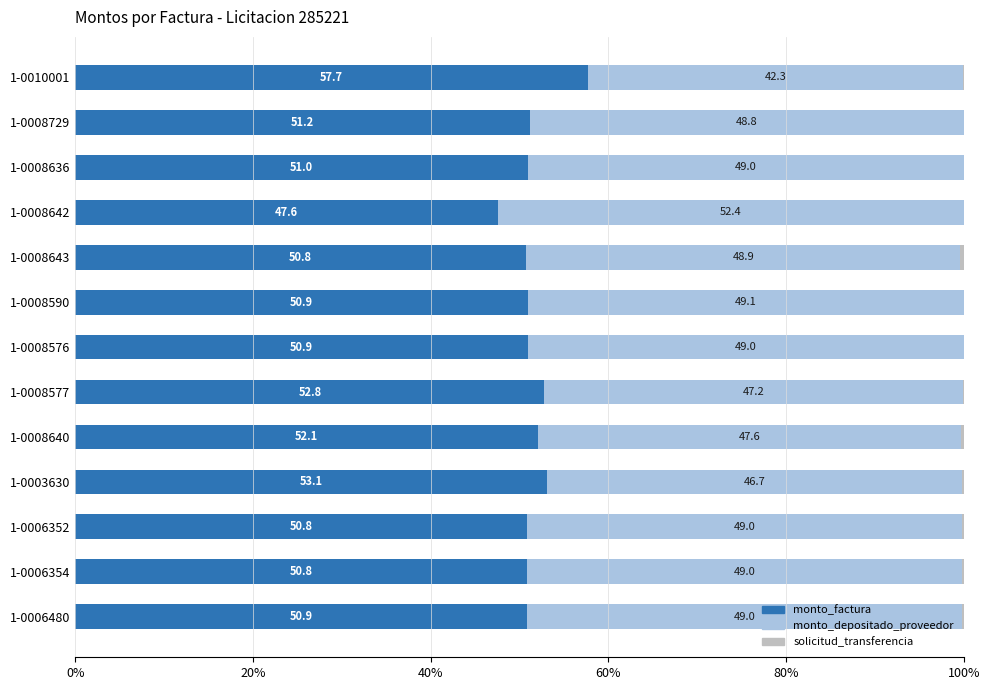

The monto_factura series shows 52.1 at 1-0008640. True or false?

True